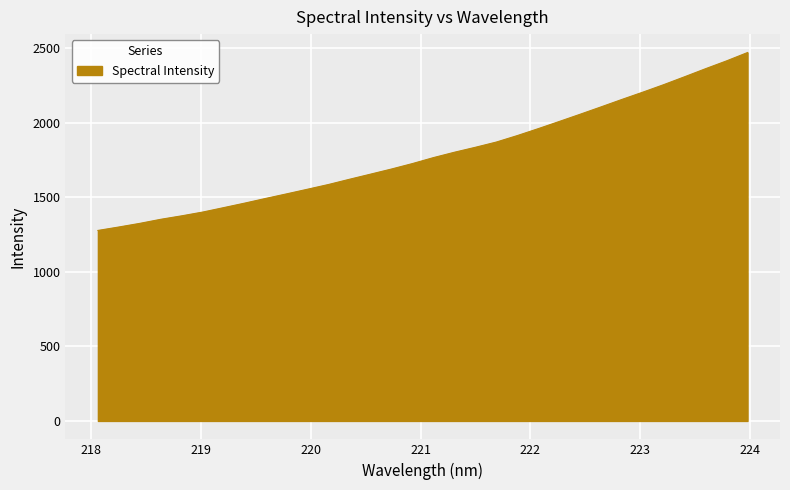

What is the smallest value displayed?

1276.9